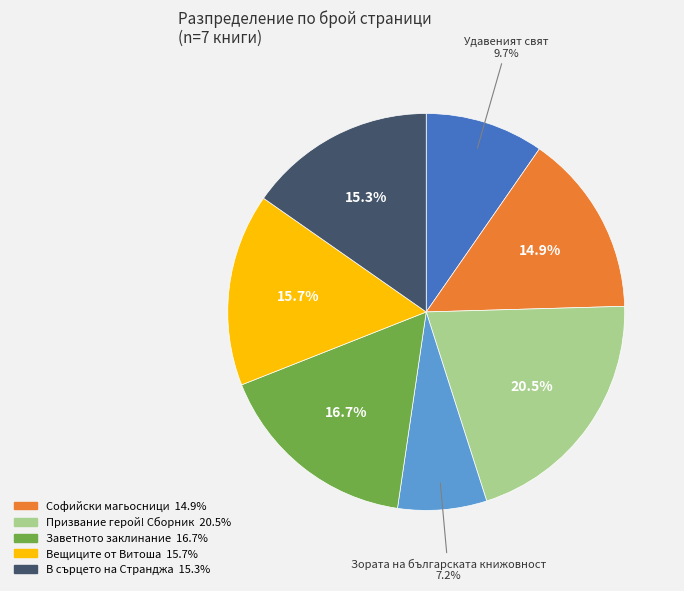

Does any single category account for the majority?

No